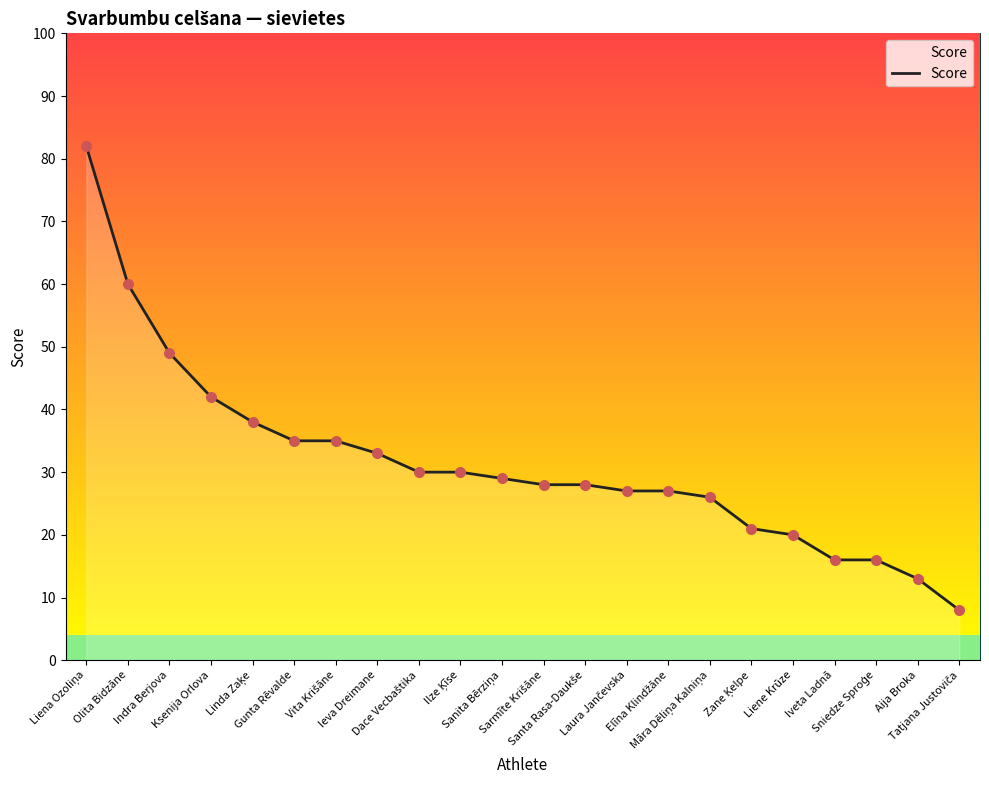

Which has a higher value, Aija Broka or Indra Berjova?

Indra Berjova